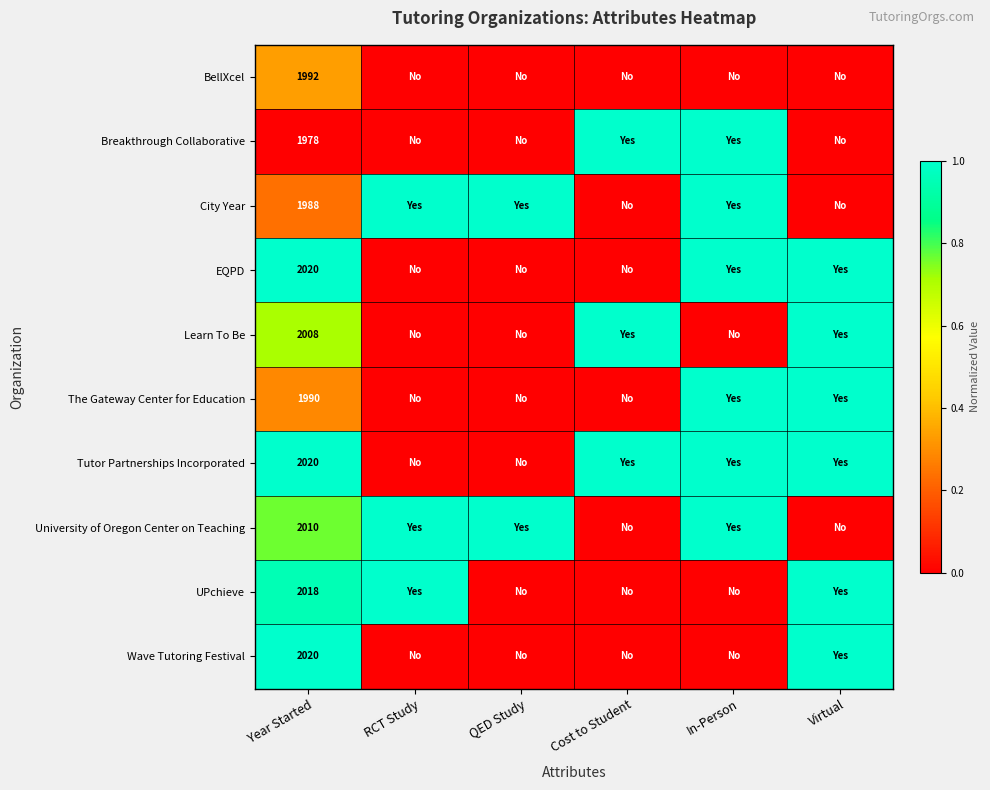

At which label is BellXcel closest to 0?

RCT Study